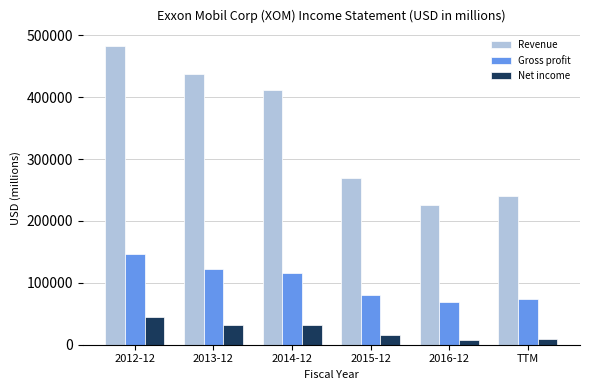

Which series changed the most between 2015-12 and TTM?

Revenue